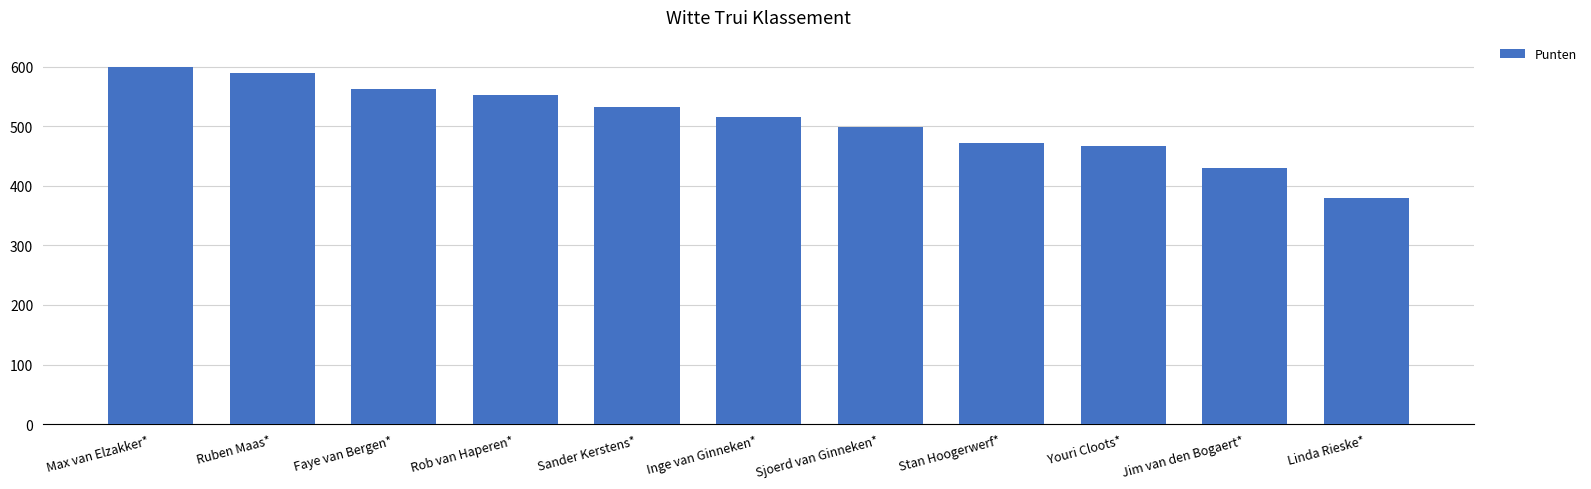

Reading left to right, transcribe all the data shown in this chart.

Max van Elzakker*=600	Ruben Maas*=589	Faye van Bergen*=562	Rob van Haperen*=553	Sander Kerstens*=532	Inge van Ginneken*=516	Sjoerd van Ginneken*=499	Stan Hoogerwerf*=472	Youri Cloots*=467	Jim van den Bogaert*=430	Linda Rieske*=379